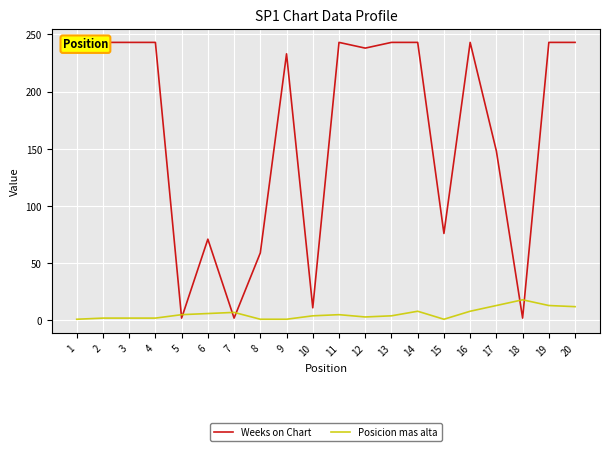

What is the maximum value for Weeks on Chart?

243